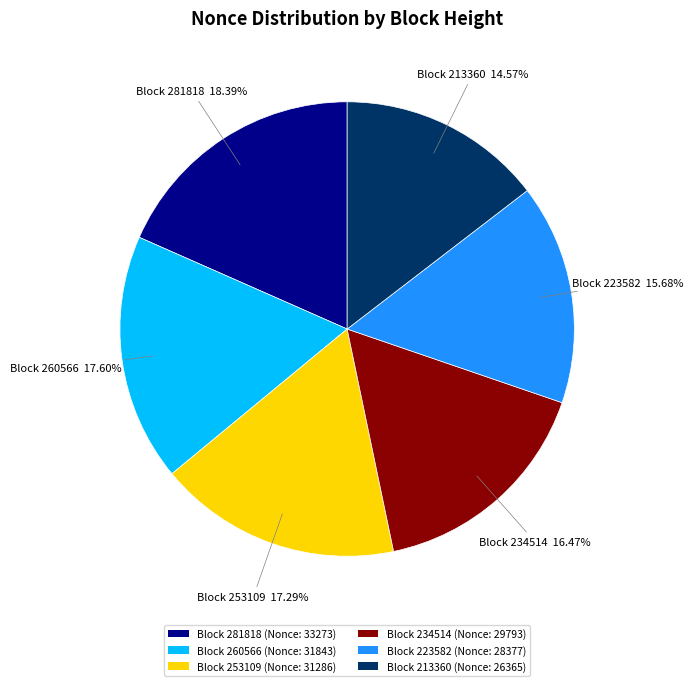

What is the ratio of the value at Block 213360 (Nonce: 26365) to the value at Block 281818 (Nonce: 33273)?

0.8